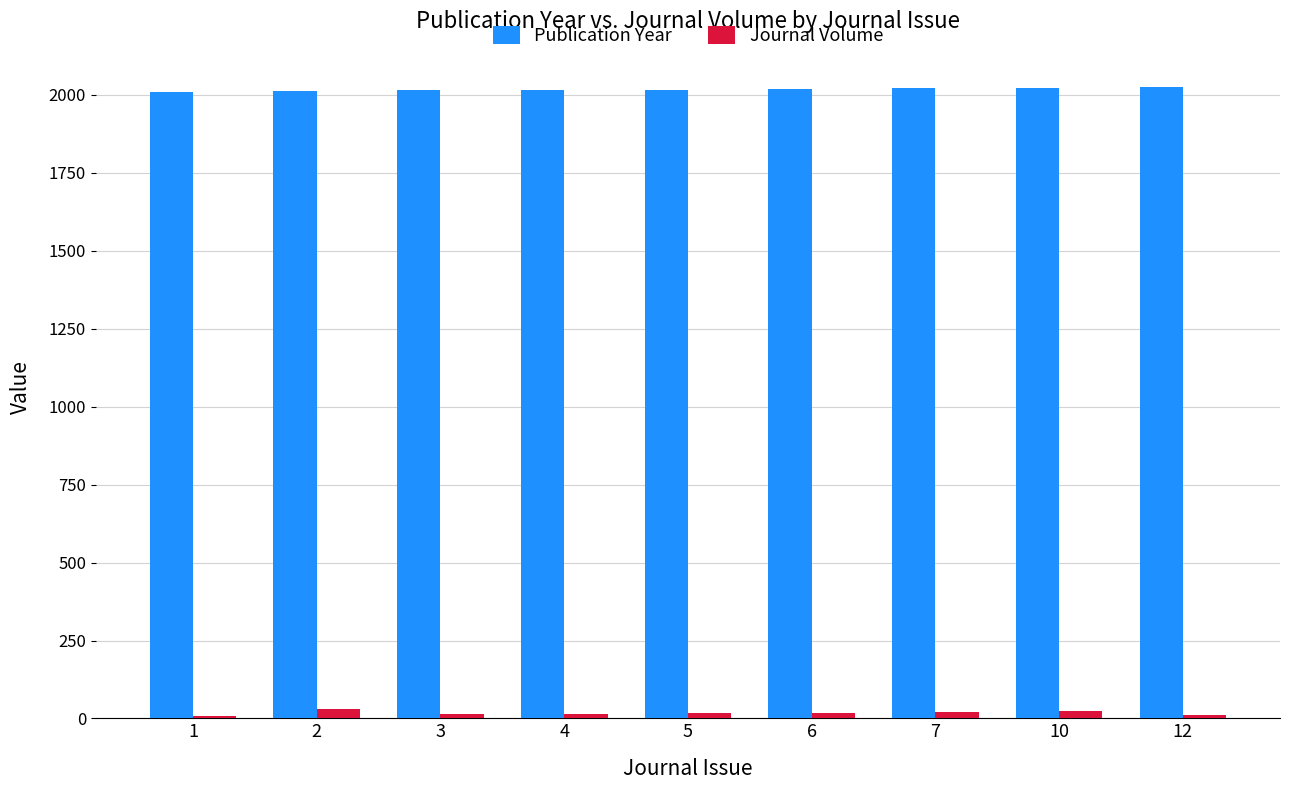

At 10, list the series in order from largest to smallest.

Publication Year, Journal Volume